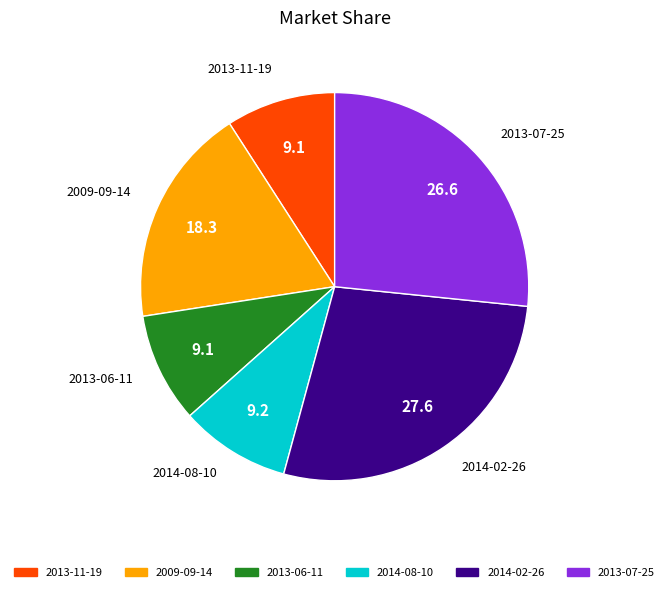

Is there a majority slice in this chart?

No